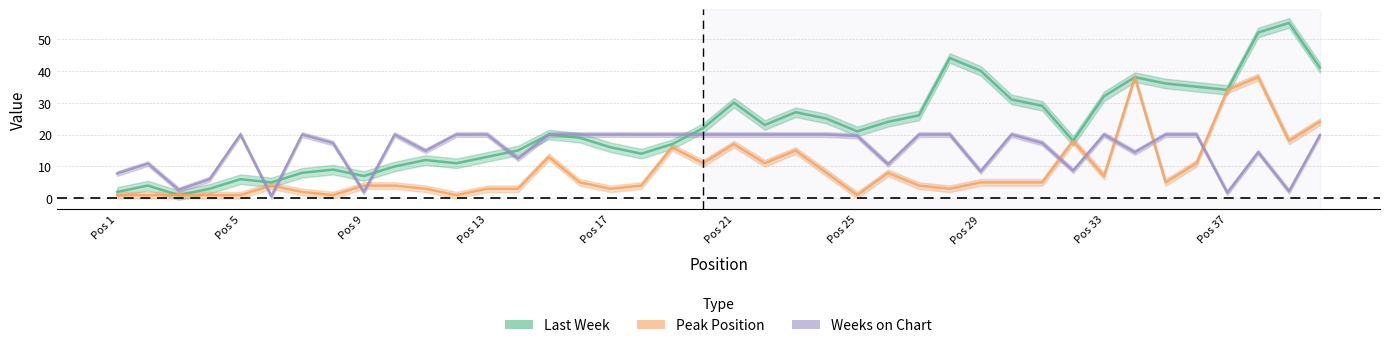

True or false: Weeks on Chart has more than 1 points higher than both neighbors.

True